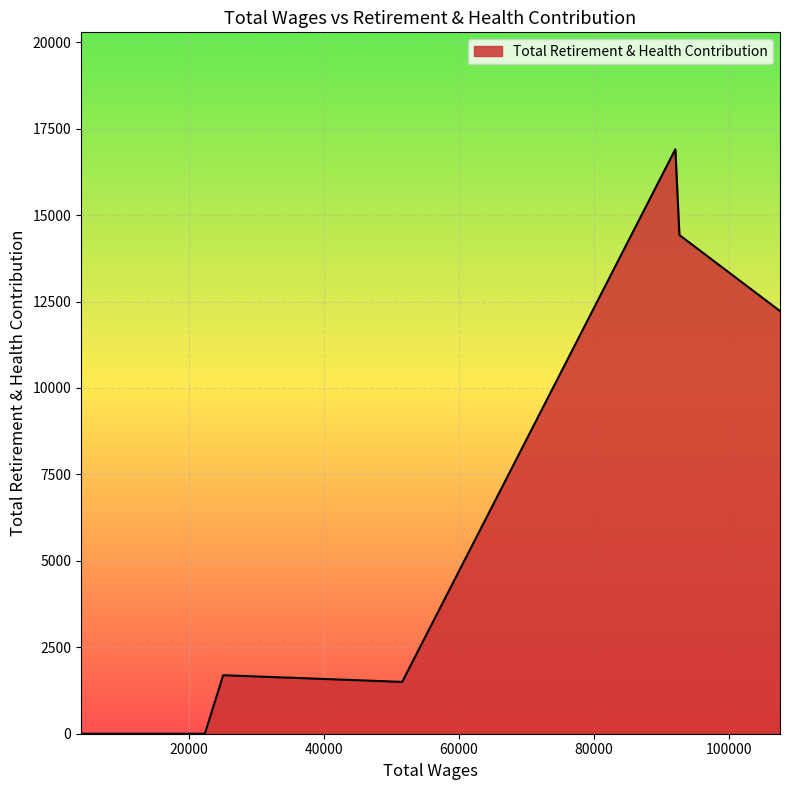

What is the greatest value displayed?

16906